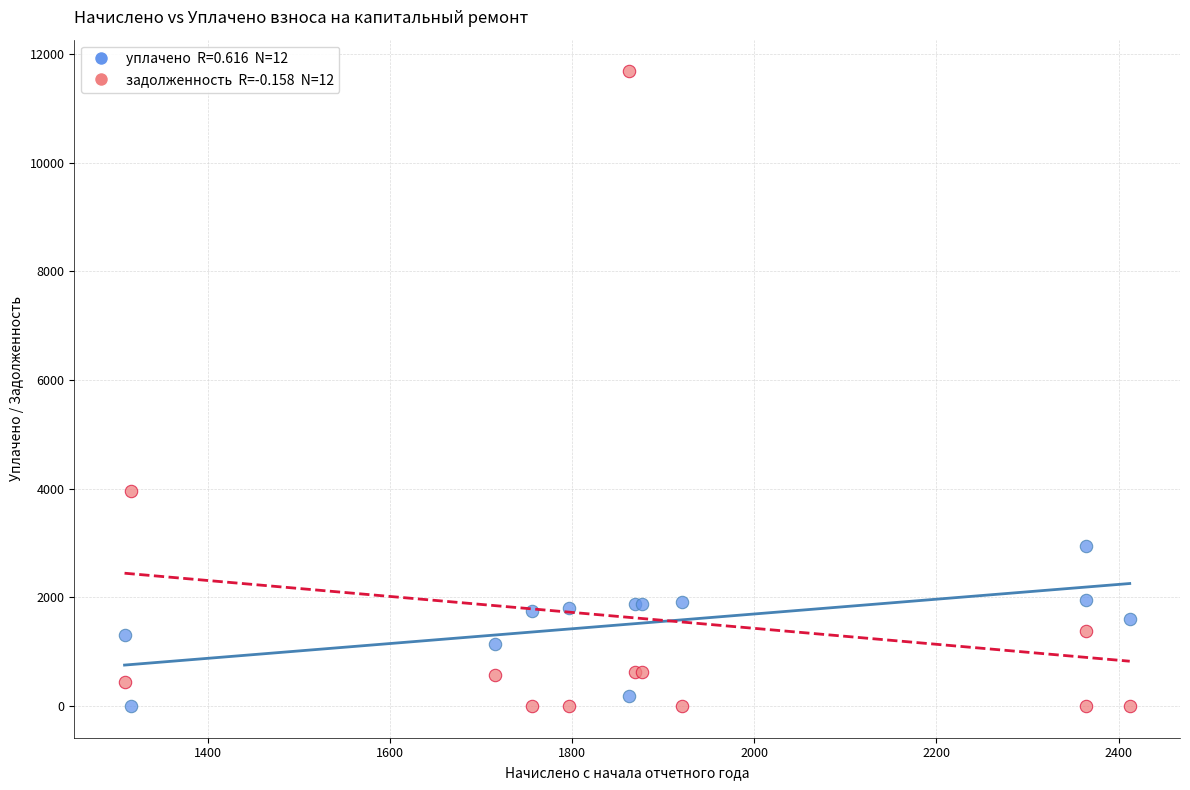

Across all series, what Y value is closest to 5838?

3948.3